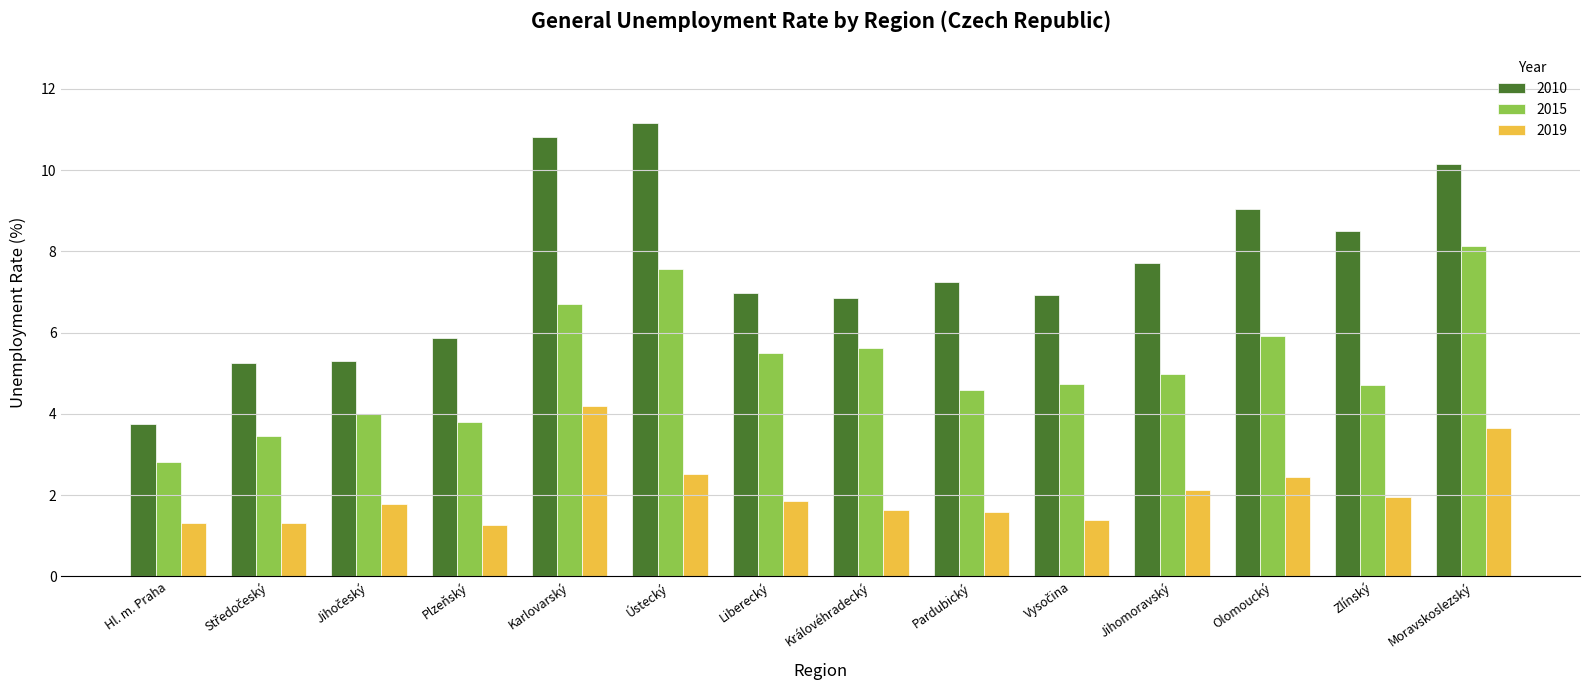

Which series changed the most between Plzeňský and Jihomoravský?

2010